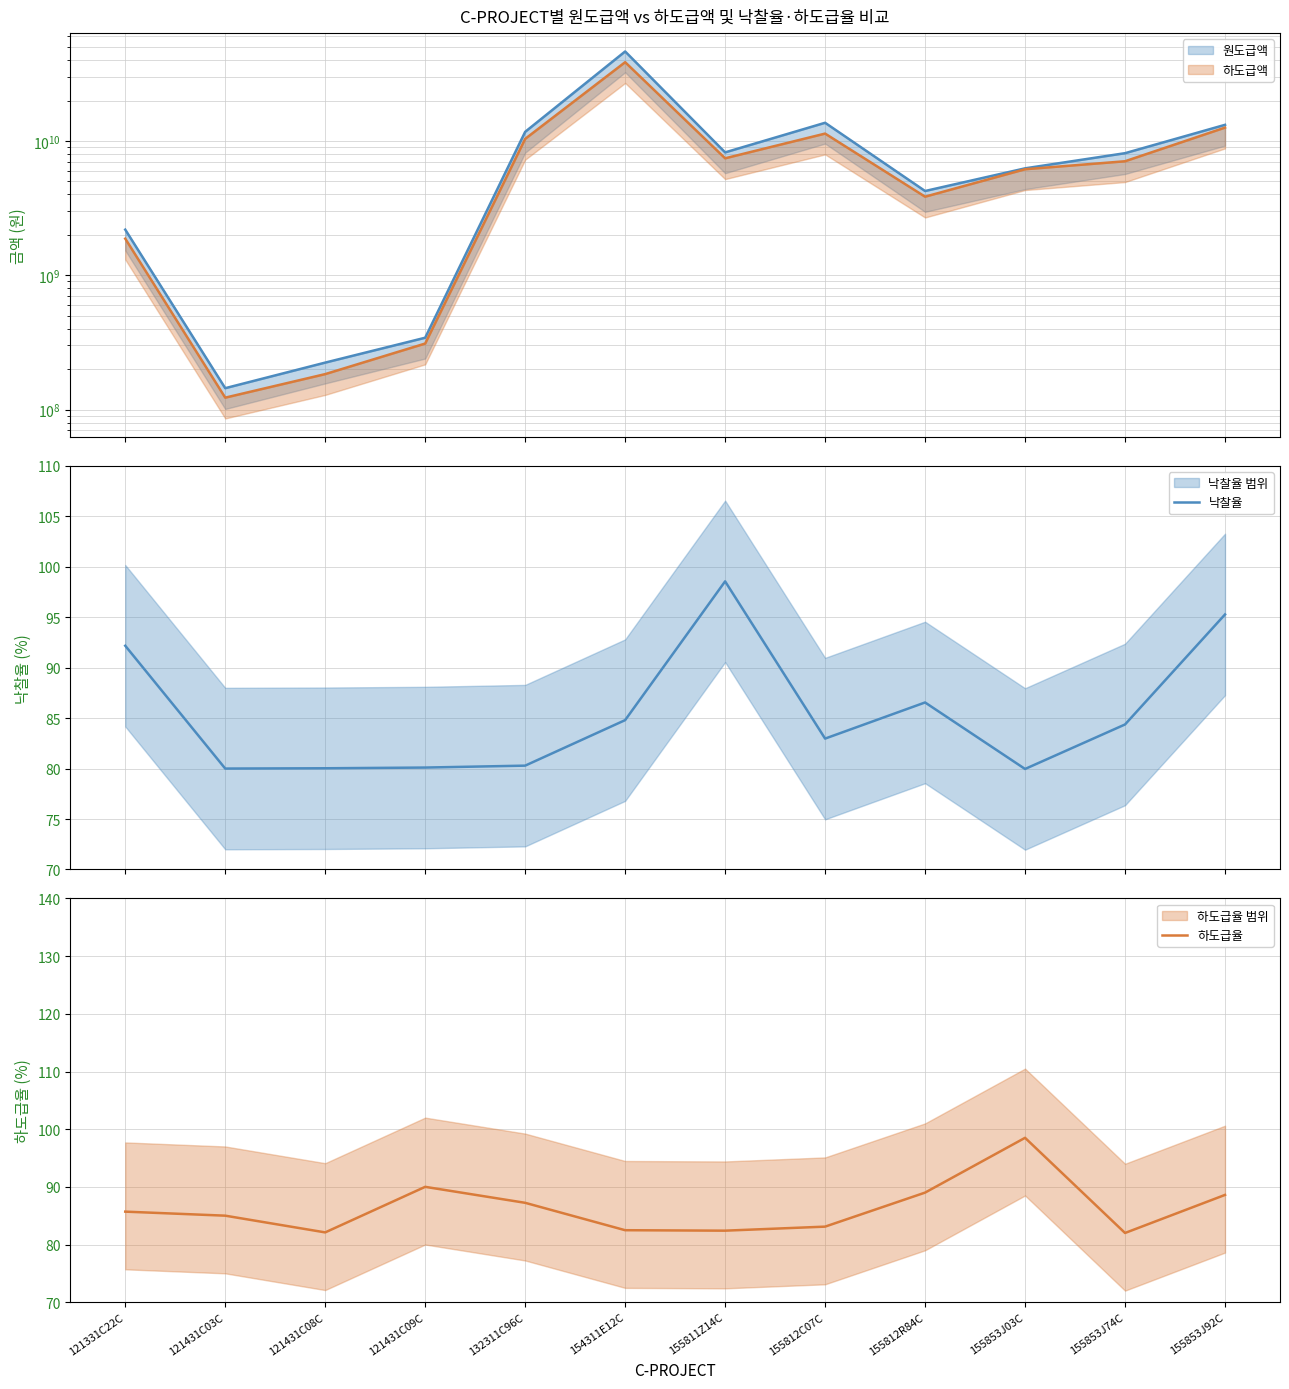

What is the highest value of the 하도급율 series?

98.5